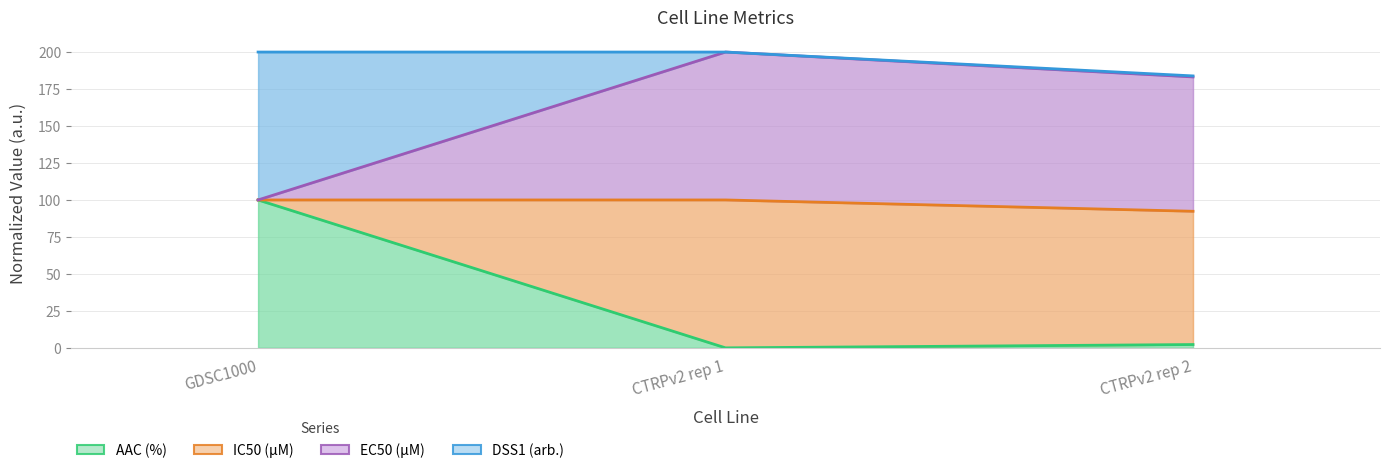

List the labels in order of IC50 (µM) value, smallest first.

GDSC1000, CTRPv2 rep 2, CTRPv2 rep 1